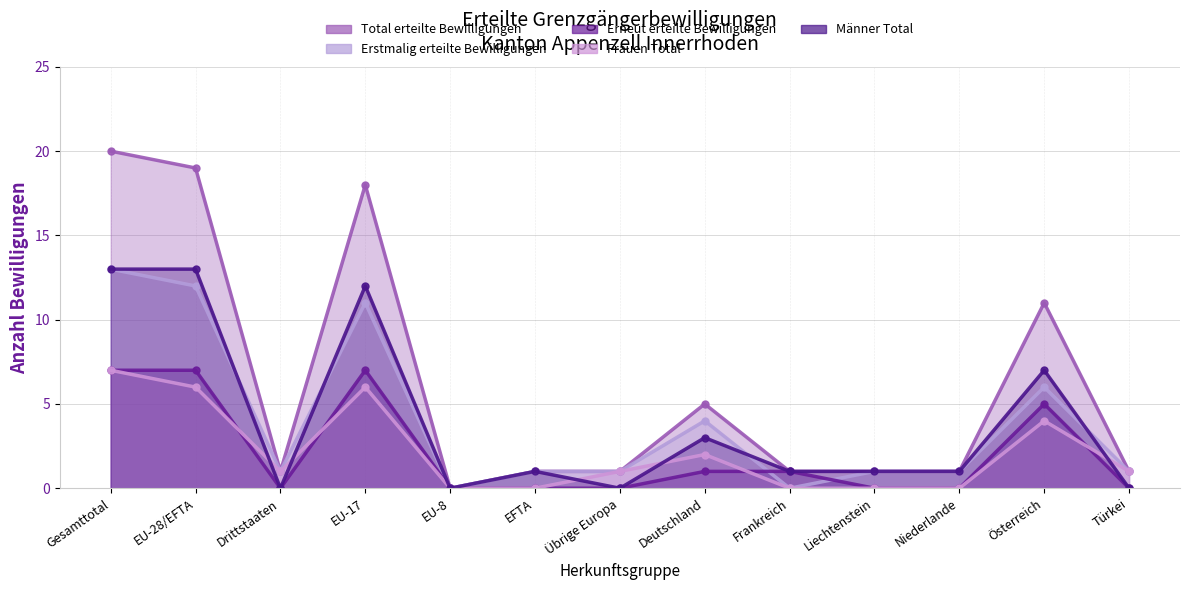

How many values in the Total erteilte Bewilligungen series are below 1?

1